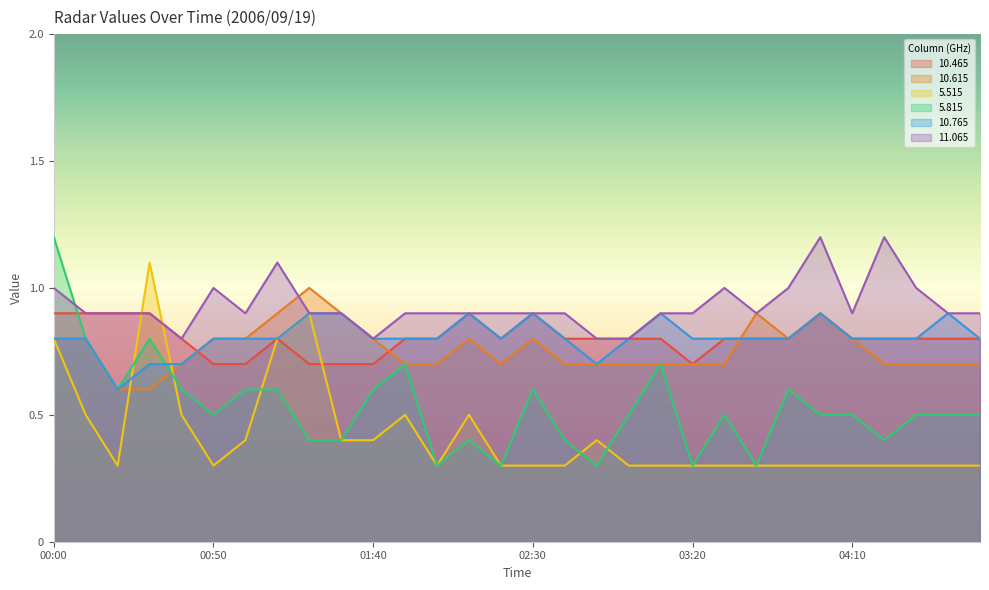

Where is the first local minimum for  10.765?

00:20